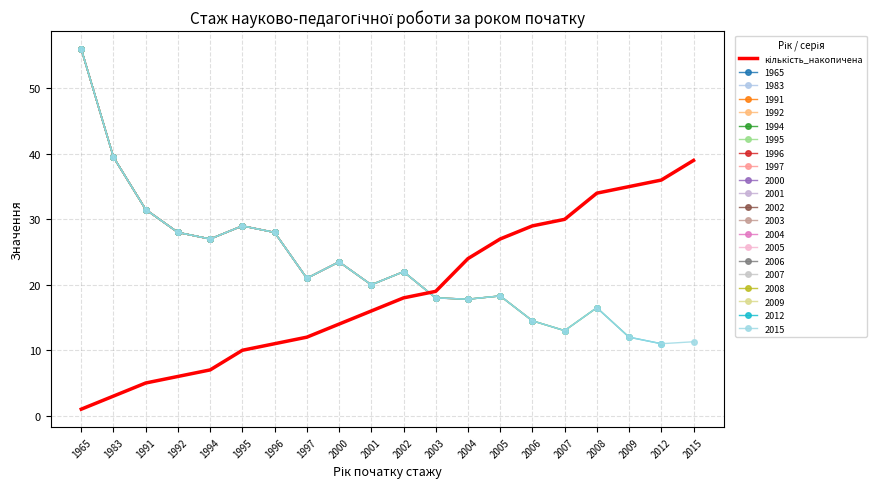

The chart shows a value of 11 at 1996. True or false?

True